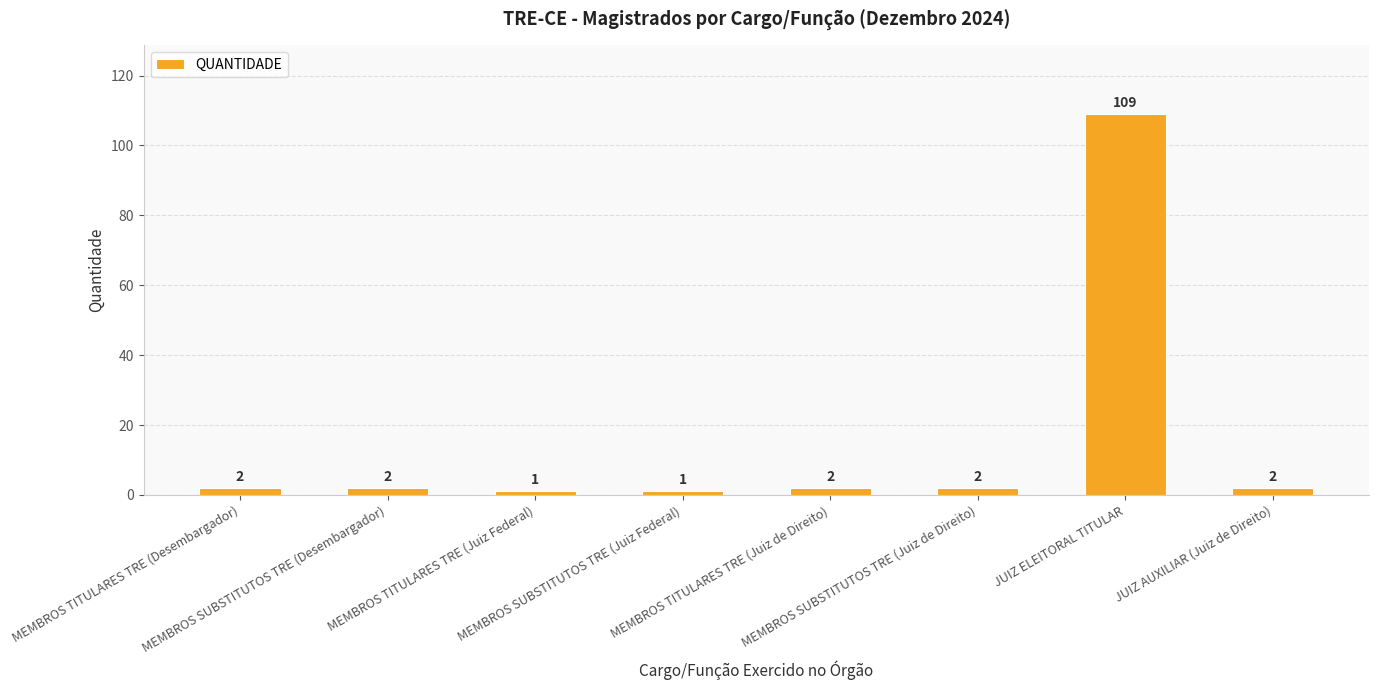

Are the bars grouped side by side (vs. stacked)?

No